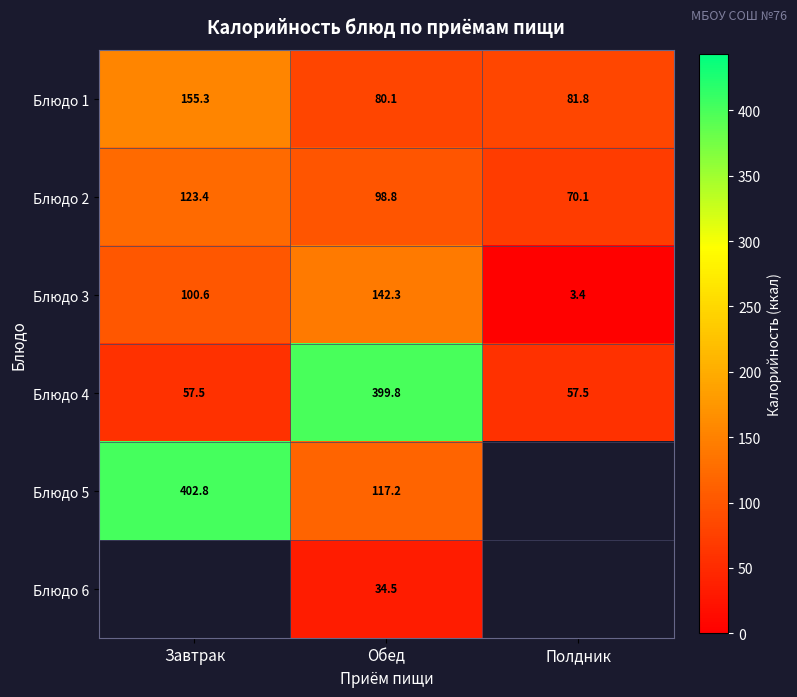

The Блюдо 6 series shows 34.5 at Обед. True or false?

True